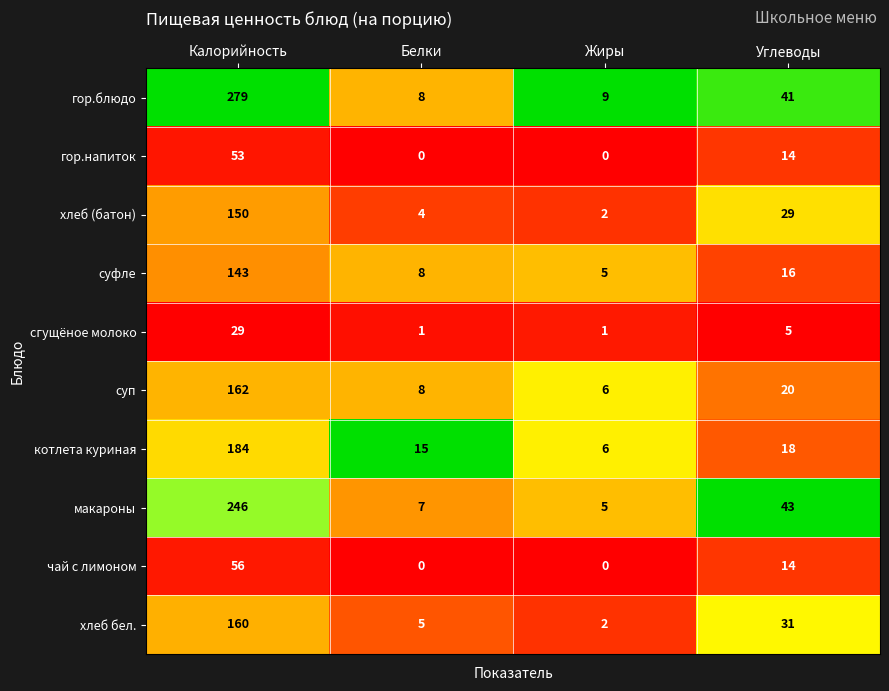

Rank the series by their maximum value, from highest to lowest.

гор.блюдо, макароны, котлета куриная, суп, хлеб бел., хлеб (батон), суфле, чай с лимоном, гор.напиток, сгущёное молоко